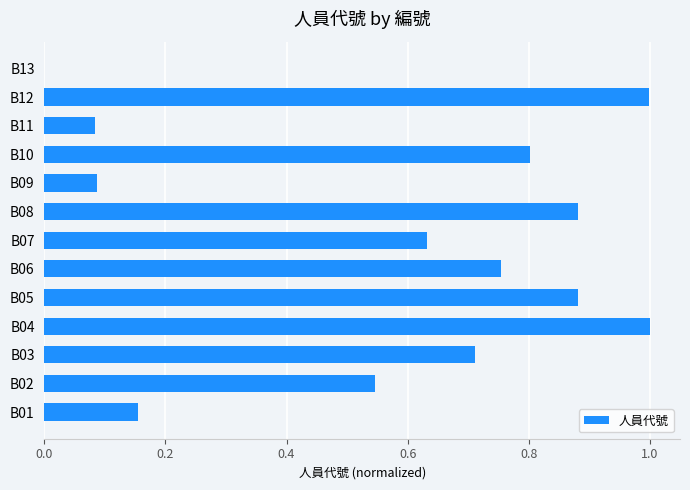

True or false: the data shows 0.7 at B13.

False